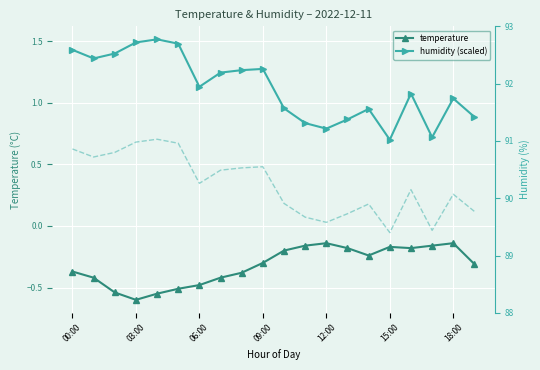

How many interior local valleys does the humidity series have?

5